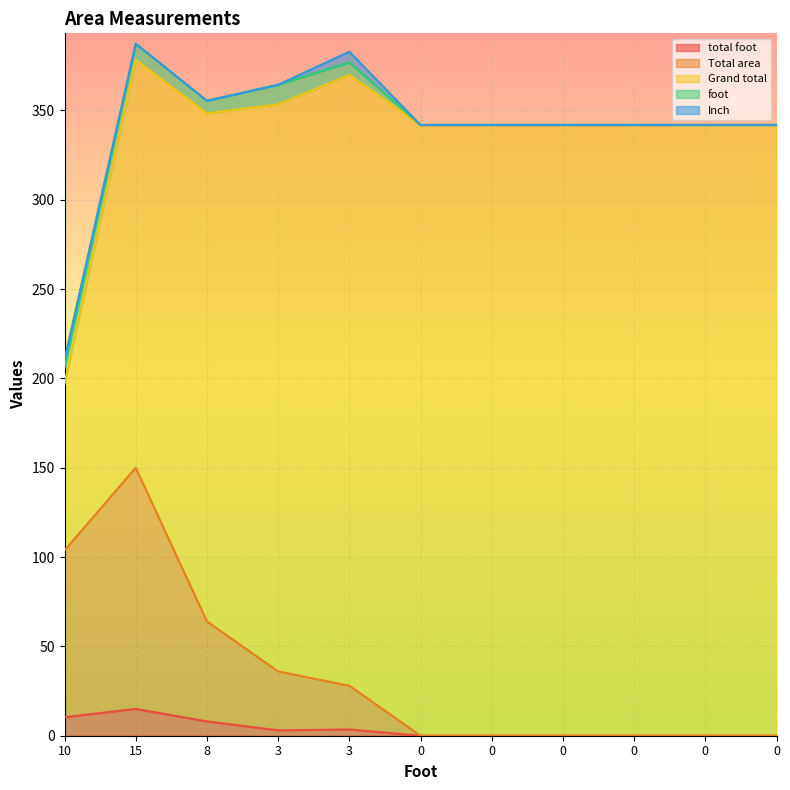

Which series has the largest range (max minus min)?

Grand total